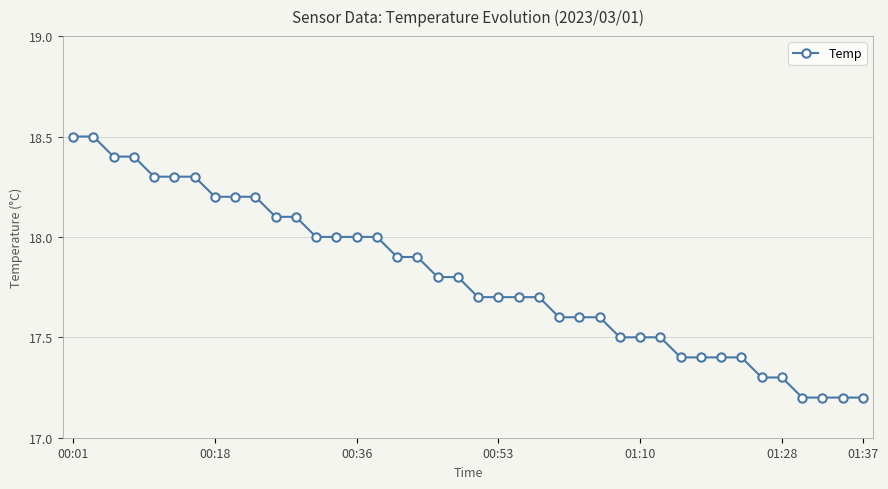

What is the average value?

17.8